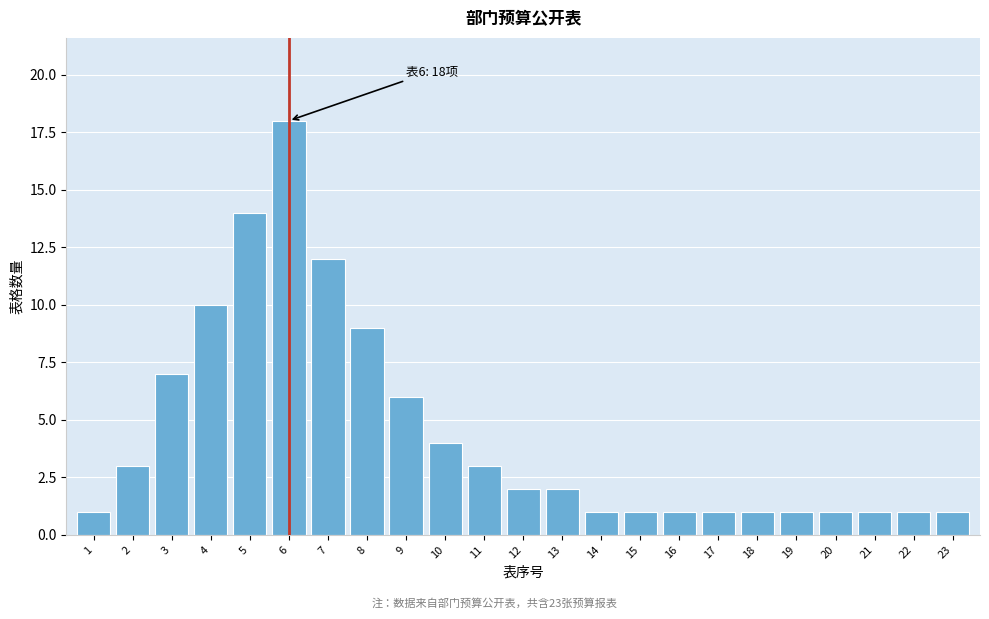

Reading left to right, list all the values displayed in this chart.

1	3	7	10	14	18	12	9	6	4	3	2	2	1	1	1	1	1	1	1	1	1	1